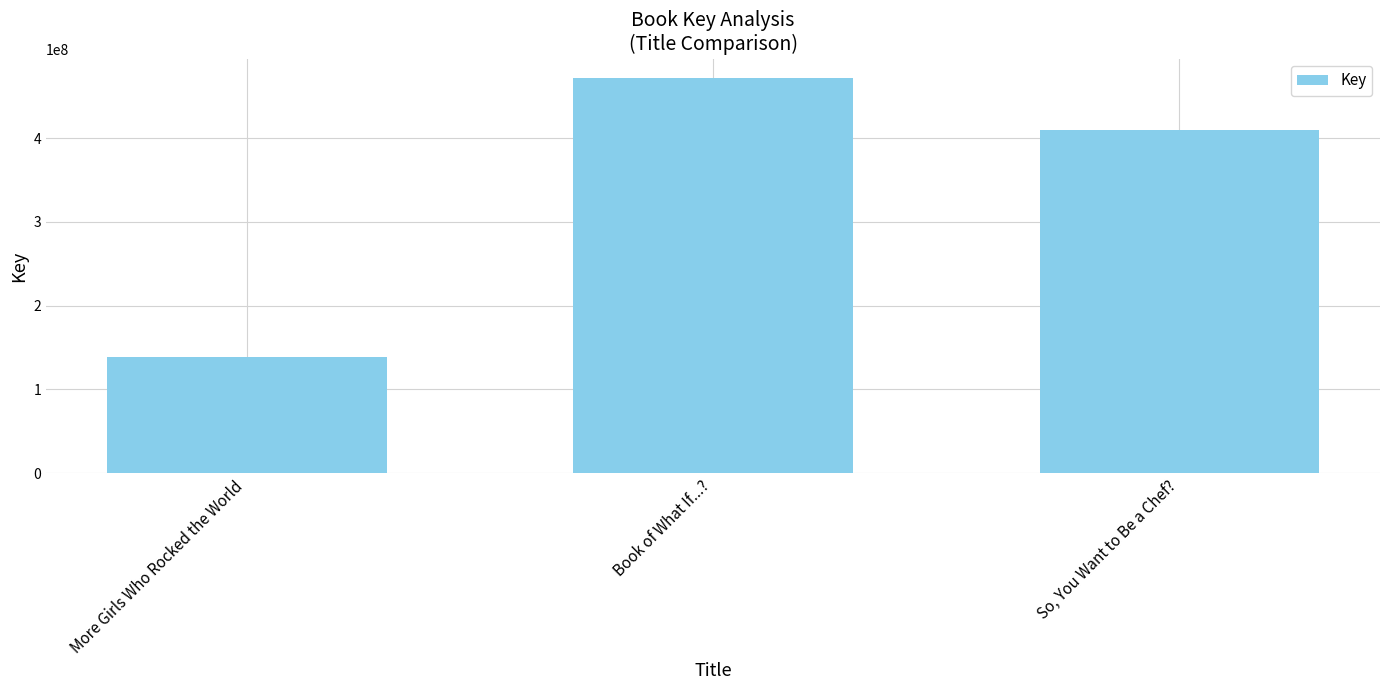

What is the change in value from More Girls Who Rocked the World to Book of What If...??

+333134267